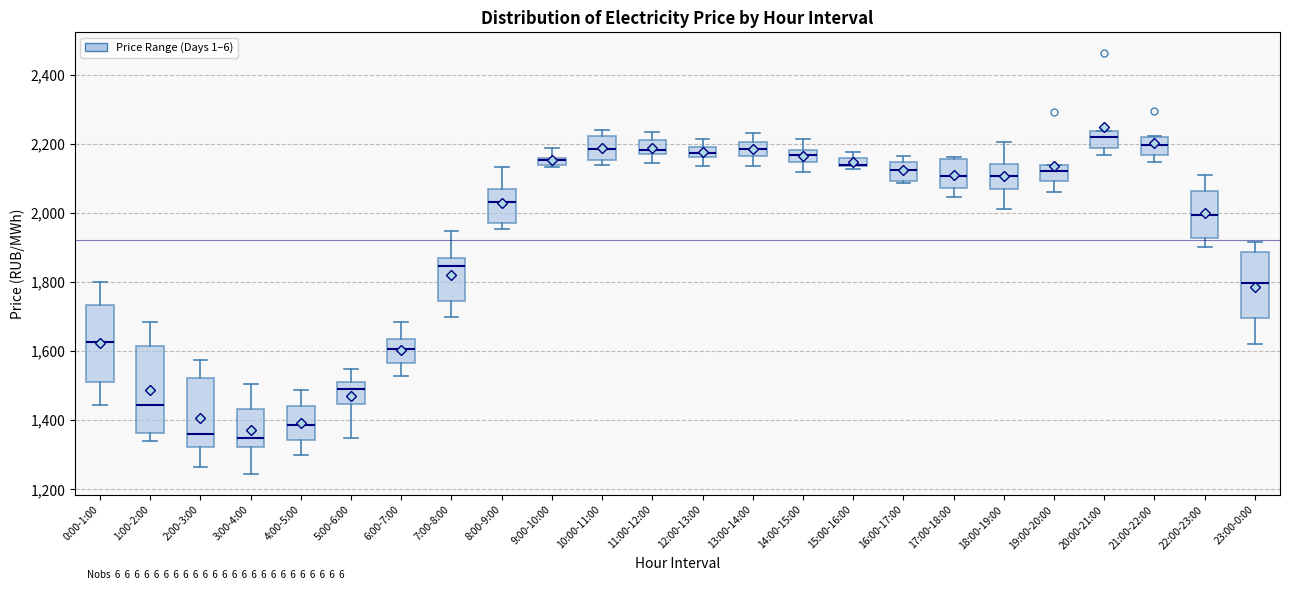

Comparing the boxes themselves (not the whiskers), which one is the tallest?

1:00-2:00